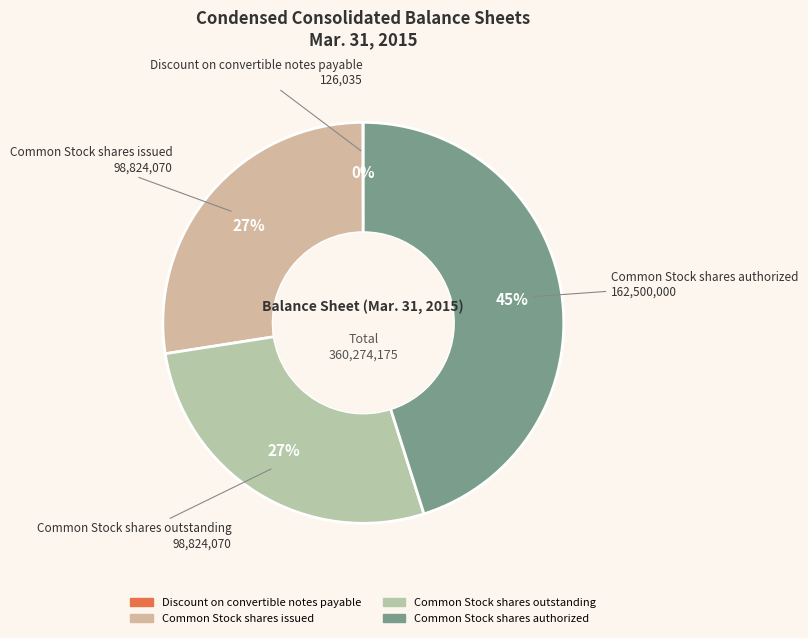

Does Common Stock shares outstanding account for over 50% of the chart?

No